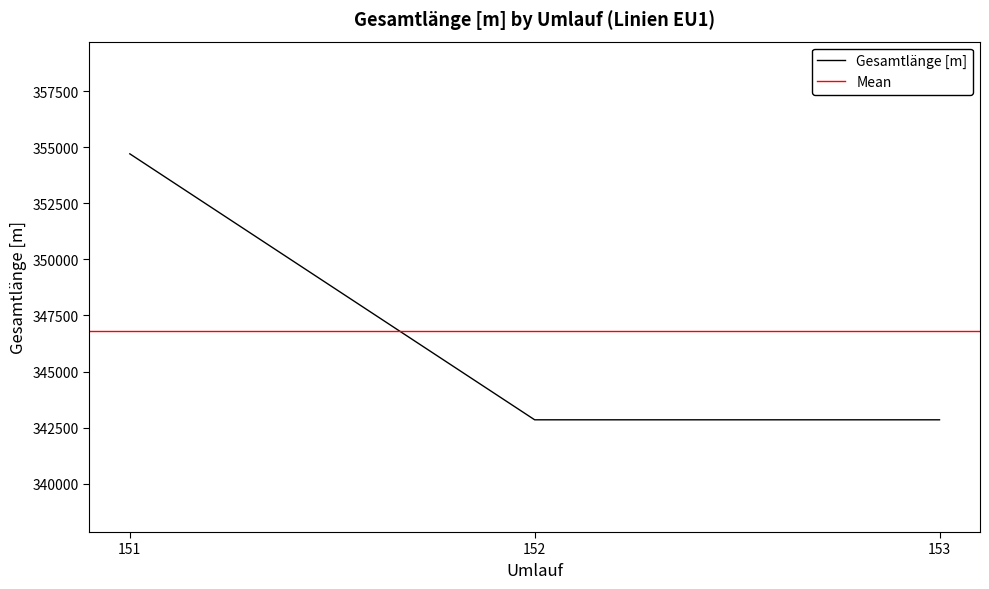

How many lines are shown in the chart?

1